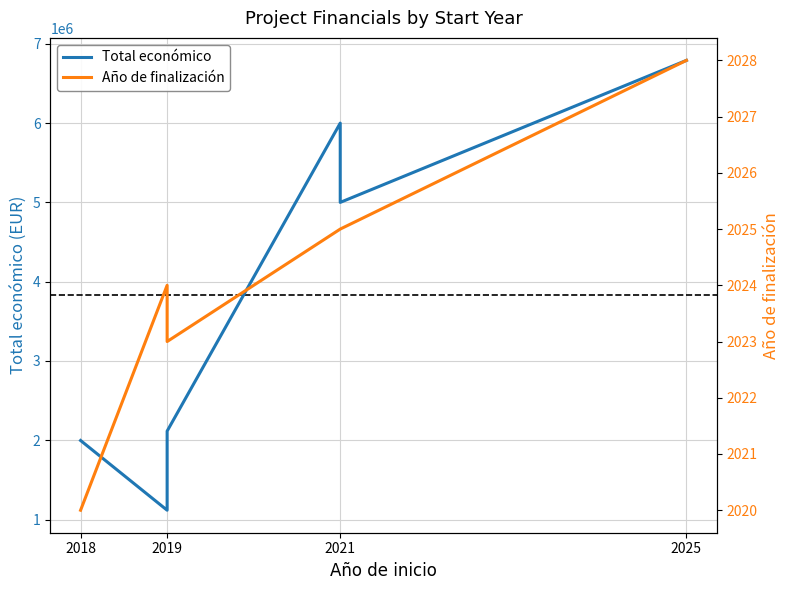

Rank the series at 2019 from lowest to highest value.

Año de finalización, Total económico